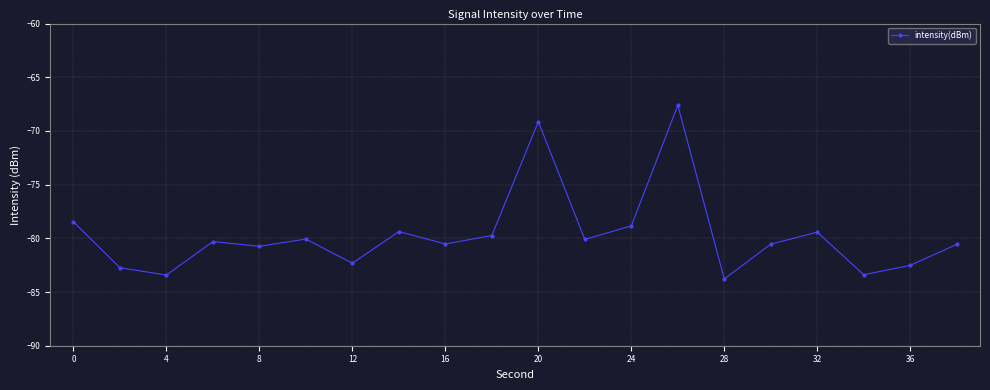

What is the sum of all values?

-1593.6